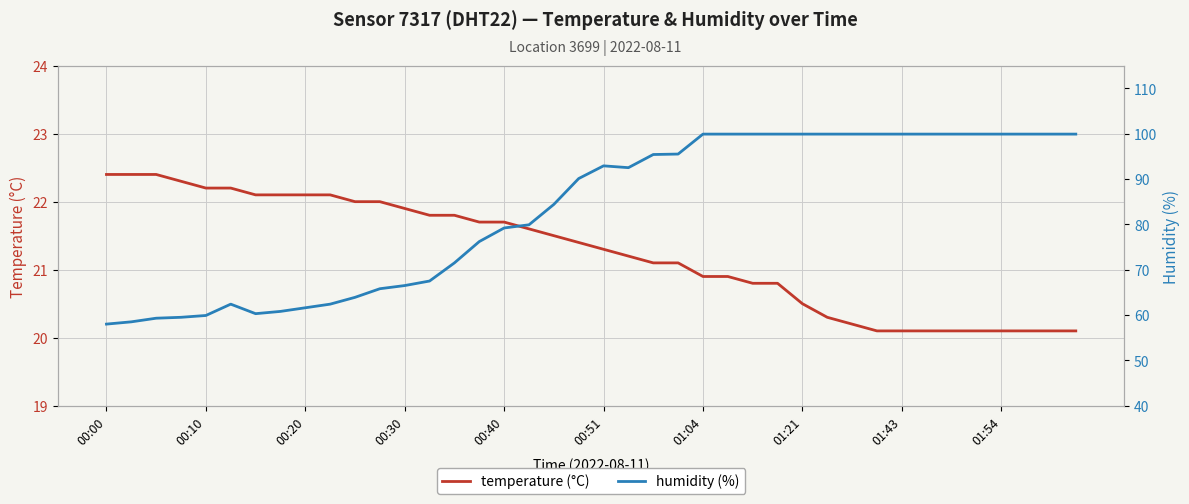

Reading right to left, extract all data points from this chart.

temperature (°C): 20.1	20.1	20.1	20.1	20.1	20.1	20.1	20.1	20.1	20.2	20.3	20.5	20.8	20.8	20.9	20.9	21.1	21.1	21.2	21.3	21.4	21.5	21.6	21.7	21.7	21.8	21.8	21.9	22.0	22.0	22.1	22.1	22.1	22.1	22.2	22.2	22.3	22.4	22.4	22.4
humidity (%): 99.9	99.9	99.9	99.9	99.9	99.9	99.9	99.9	99.9	99.9	99.9	99.9	99.9	99.9	99.9	99.9	95.5	95.4	92.5	92.9	90.1	84.4	79.9	79.2	76.2	71.5	67.5	66.5	65.8	63.9	62.4	61.6	60.8	60.3	62.4	59.9	59.5	59.3	58.5	58.0